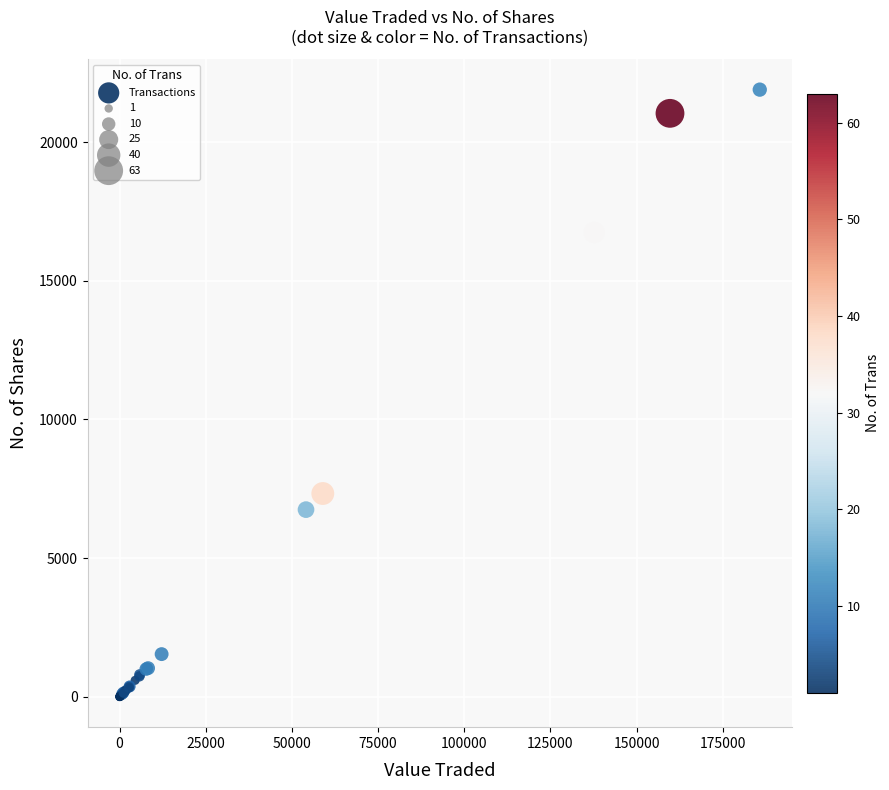

What Y value in the scatter plot is closest to 10946?

7330